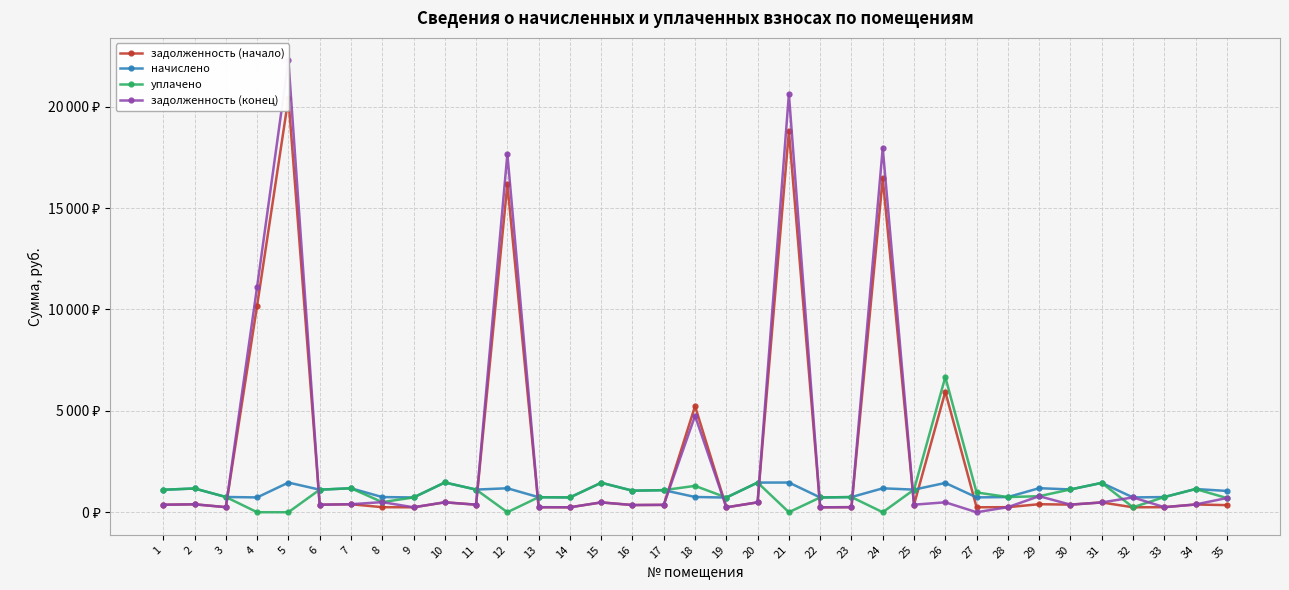

What is the value of the задолженность (начало) point at the 28th from the left?

249.1